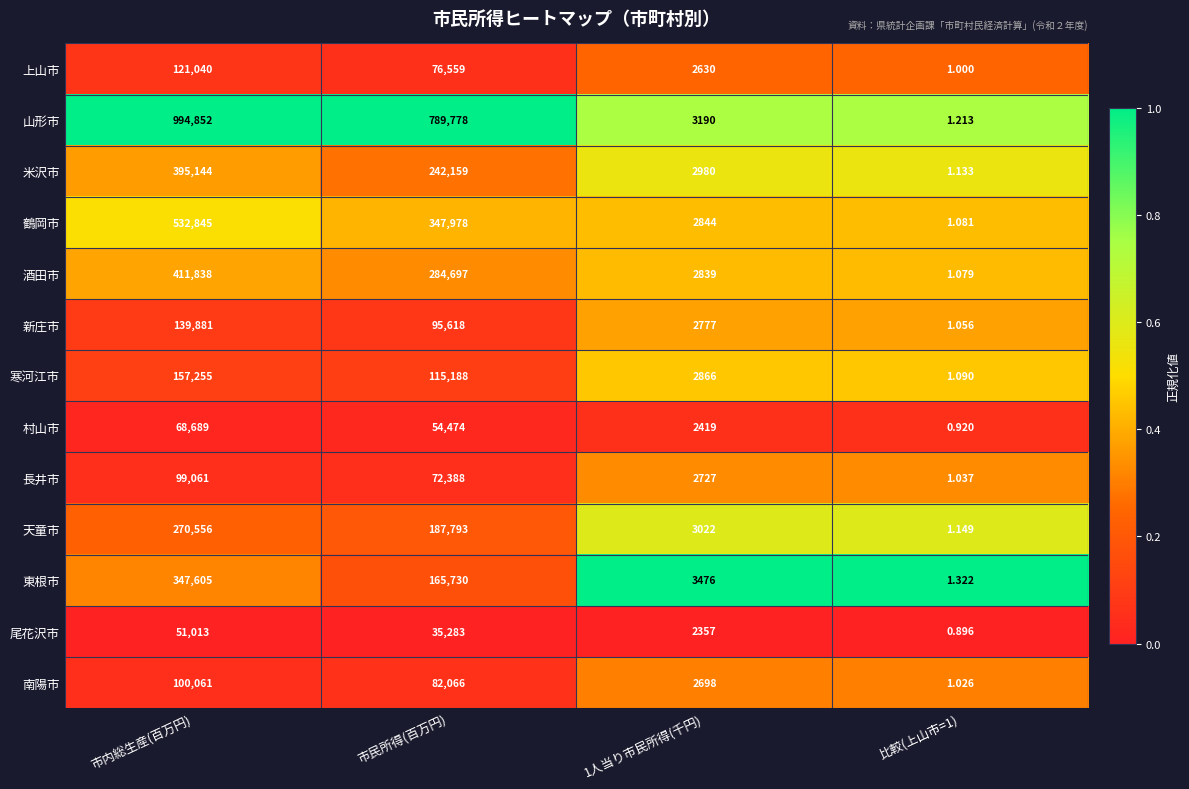

Between 1人当り市民所得(千円) and 比較(上山市=1), which series saw the biggest shift?

東根市